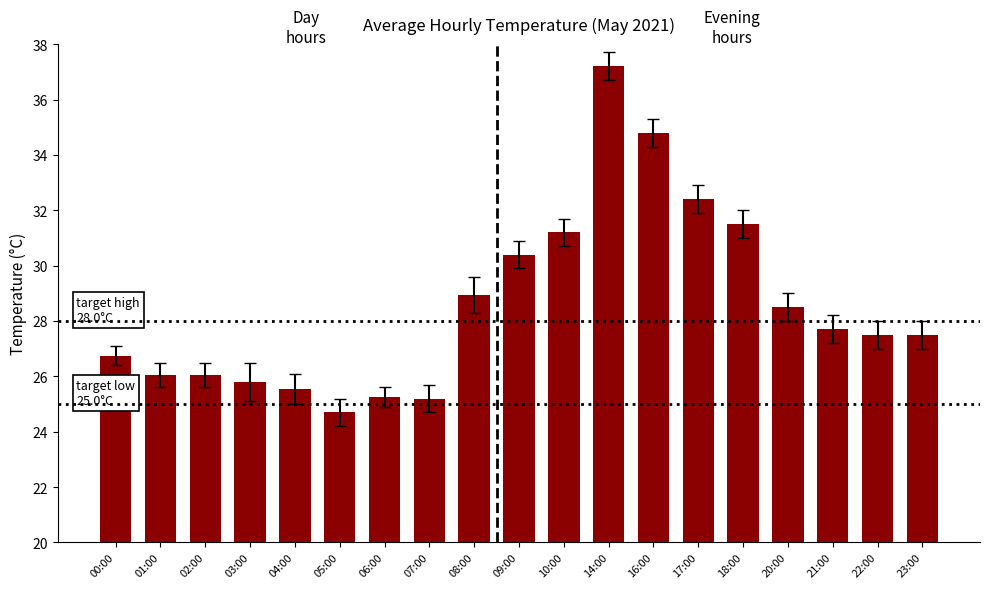

What is the change in value from 06:00 to 08:00?

+3.7